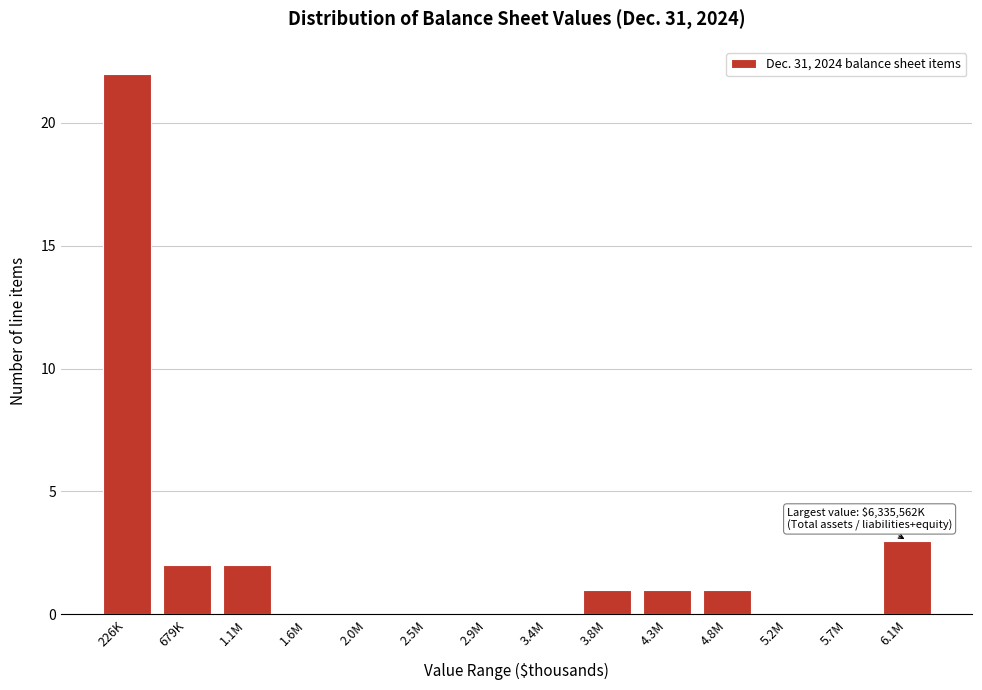

Reading right to left, what are all the values shown in this chart?

6.1M=3	5.7M=0	5.2M=0	4.8M=1	4.3M=1	3.8M=1	3.4M=0	2.9M=0	2.5M=0	2.0M=0	1.6M=0	1.1M=2	679K=2	226K=22